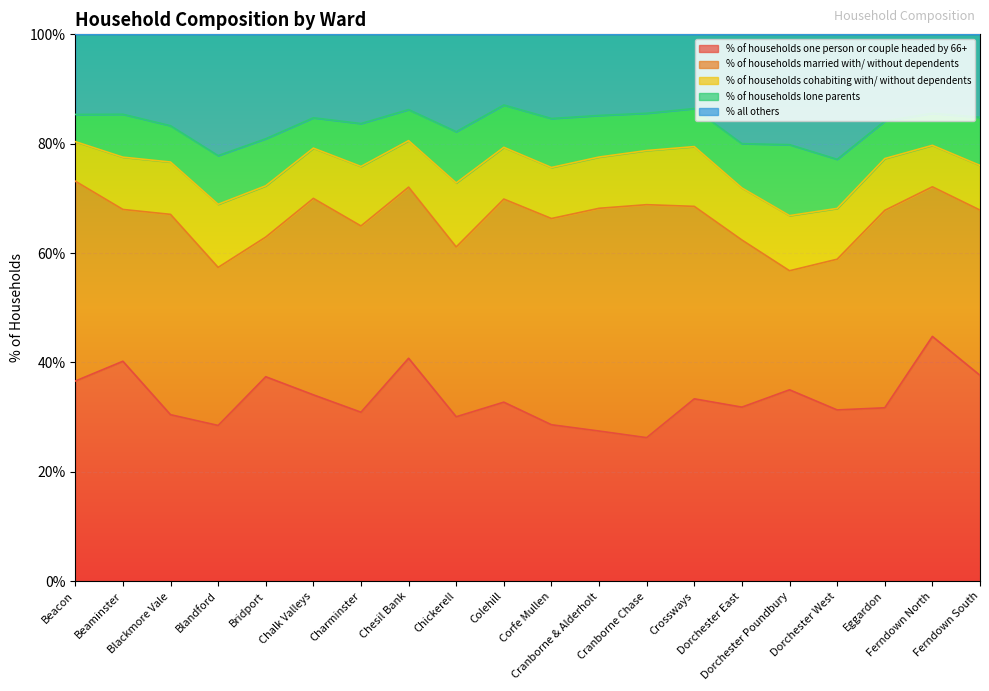

Is the value of % of households lone parents at Crossways greater than the value of % all others at Chalk Valleys?

No